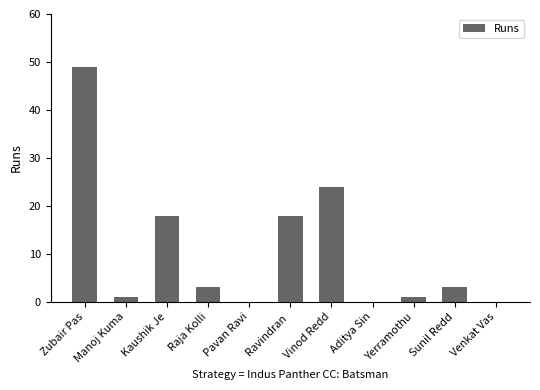

What is the change in value from Vinod Redd to Venkat Vas?

-24